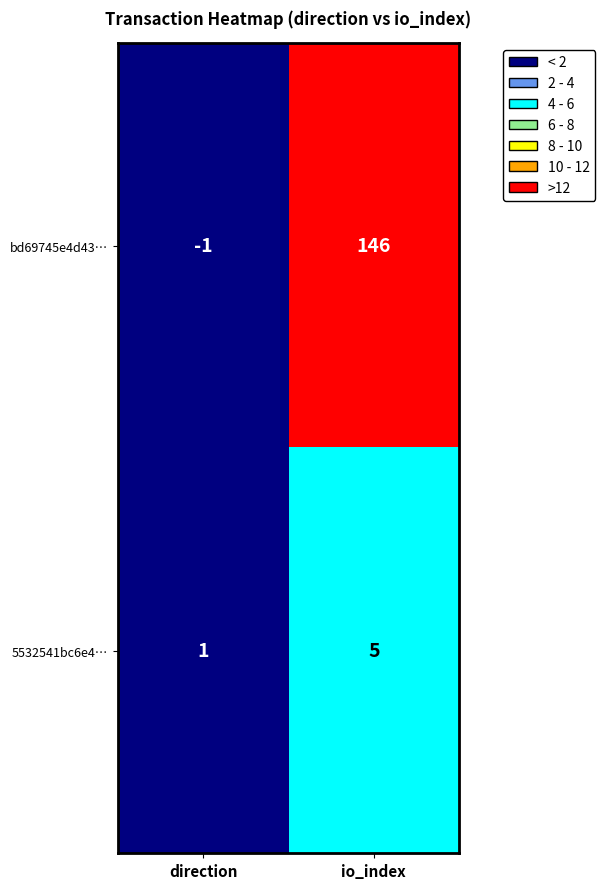

Is it true that 5532541bc6e4… equals 1 at io_index?

False